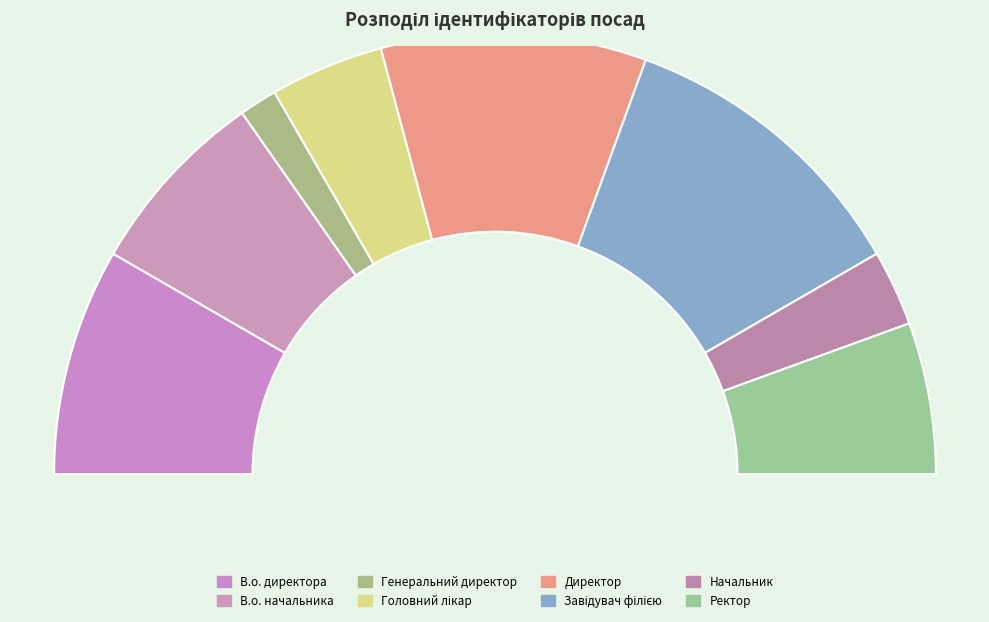

How many slices are in this pie chart?

8